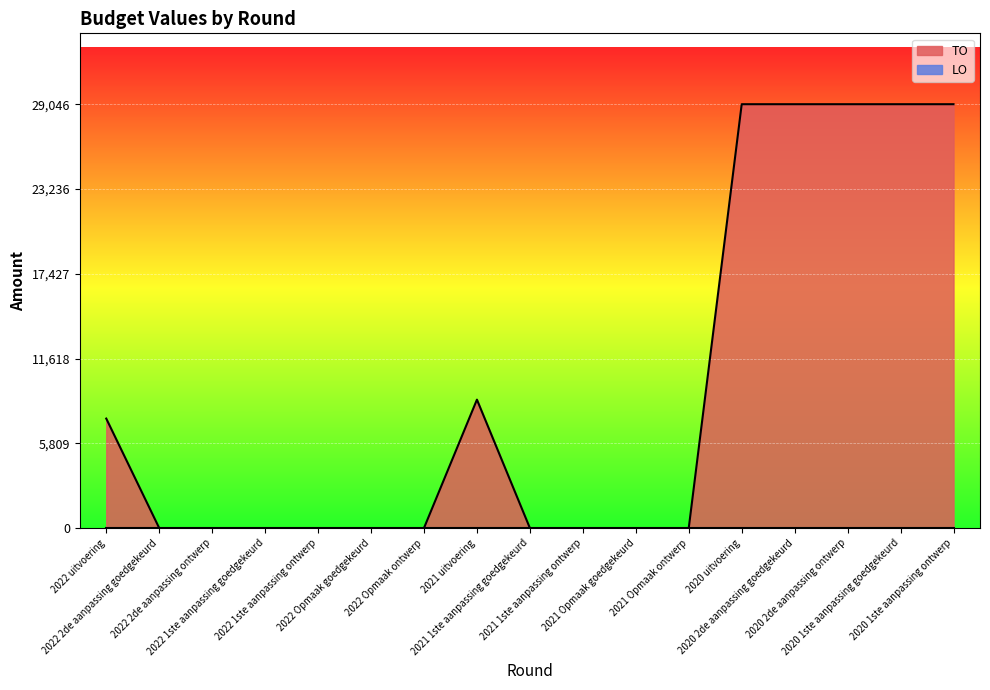

What is the label of the 8th point from the right?

2021 1ste aanpassing ontwerp